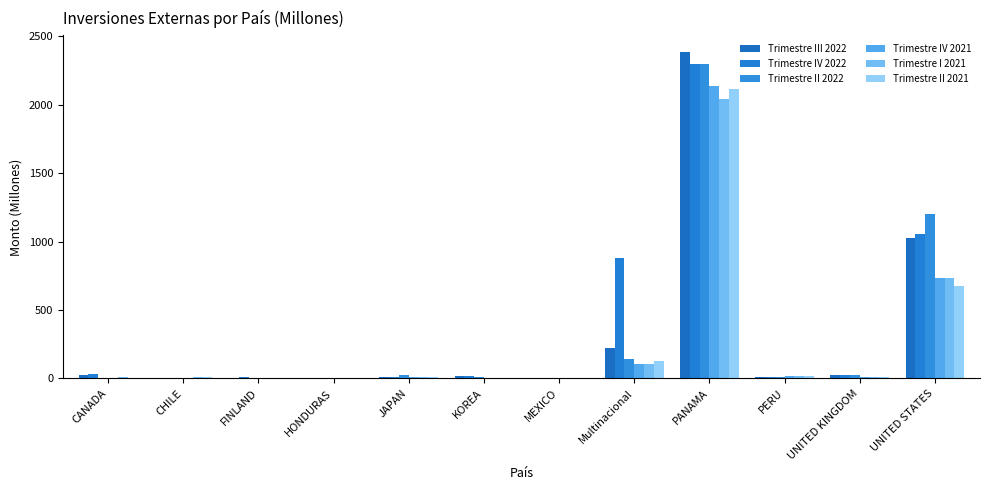

At which label is Trimestre I 2021 closest to 1018?

UNITED STATES